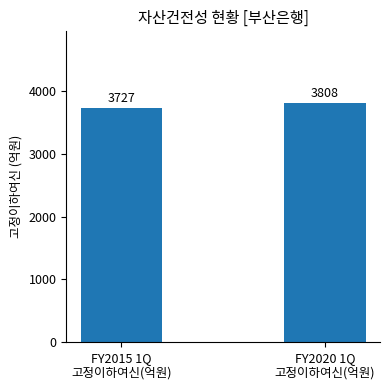

What is the maximum value shown in the chart?

3808